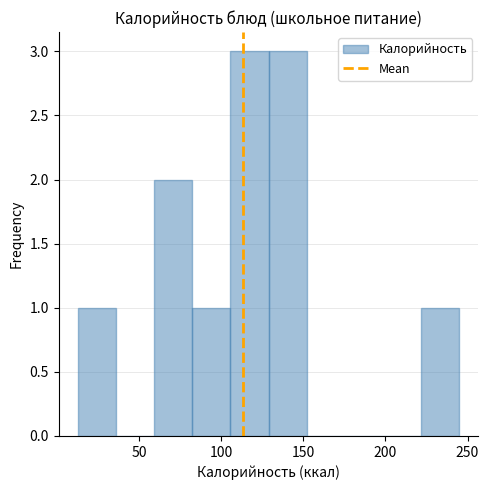

Reading left to right, transcribe this chart: for each bar, give the range it covers on the x-axis and its height. Neither the bar edges nor the heights are printed on the chart, so give them approximately, as read against the axes.

15 to 35: 1
35 to 60: 0
60 to 80: 2
80 to 105: 1
105 to 130: 3
130 to 150: 3
150 to 175: 0
175 to 200: 0
200 to 220: 0
220 to 245: 1